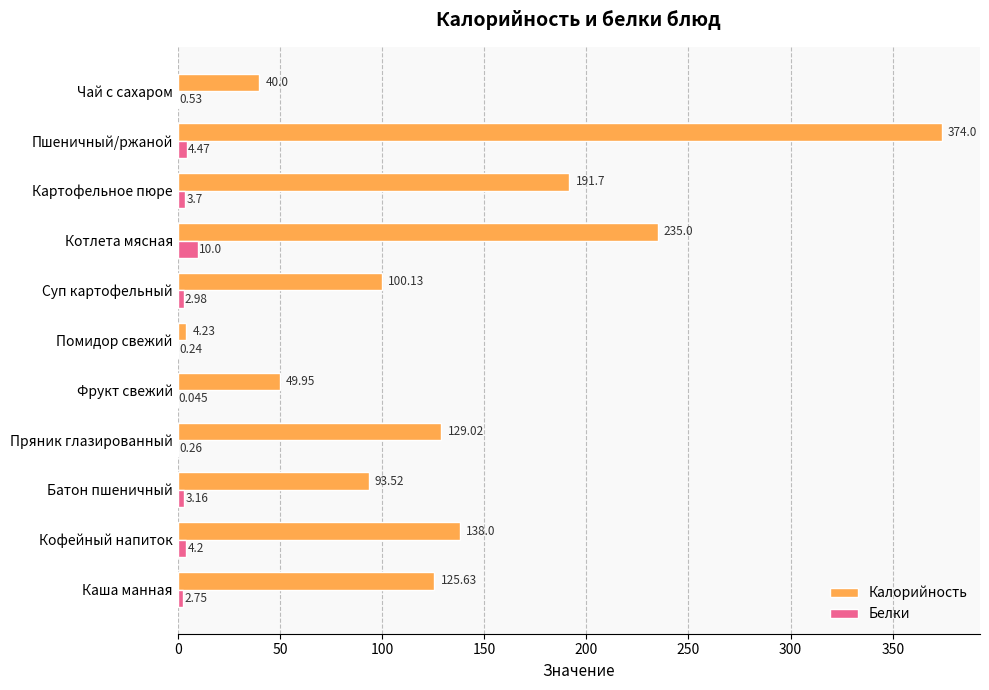

At which category is the sum across all series the highest?

Пшеничный/ржаной